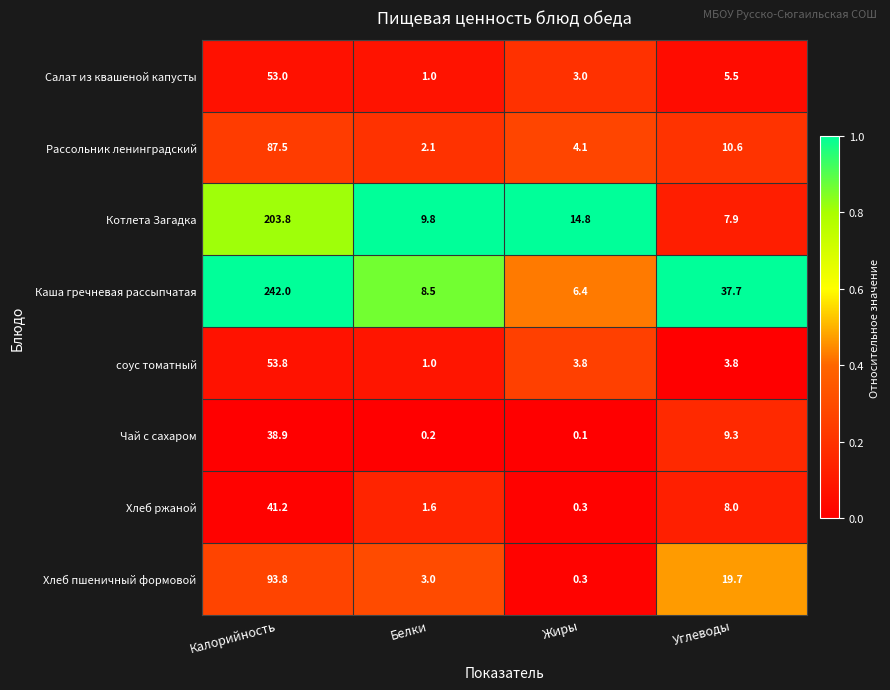

Which series has the largest total across all categories?

Каша гречневая рассыпчатая